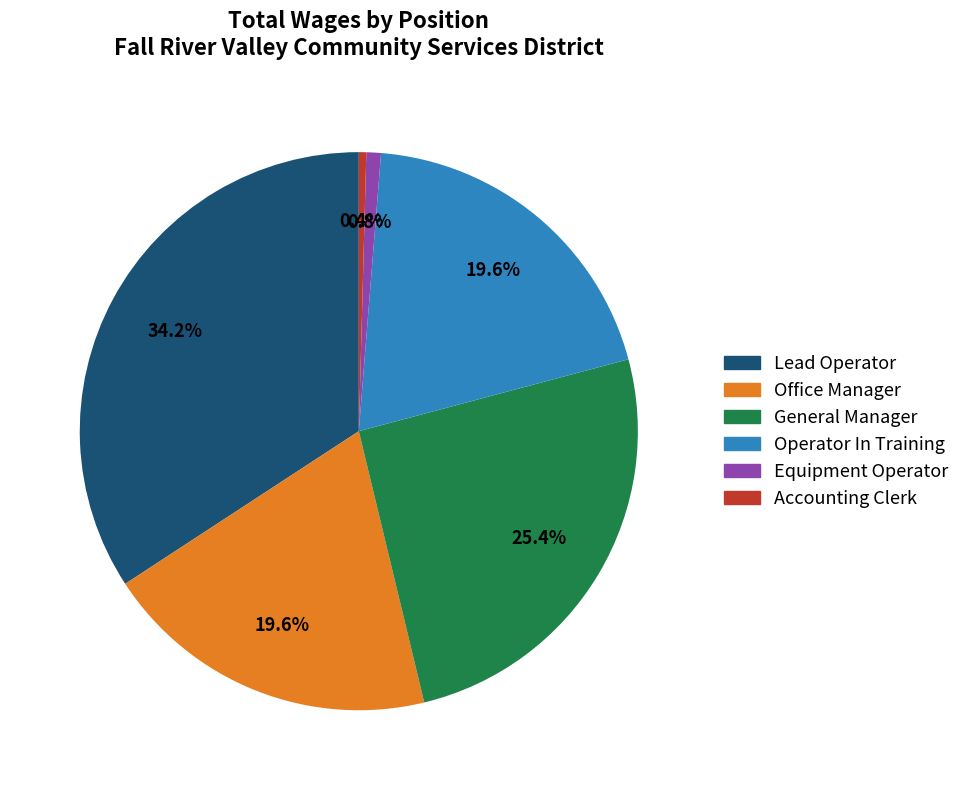

How many segments does this pie chart have?

6